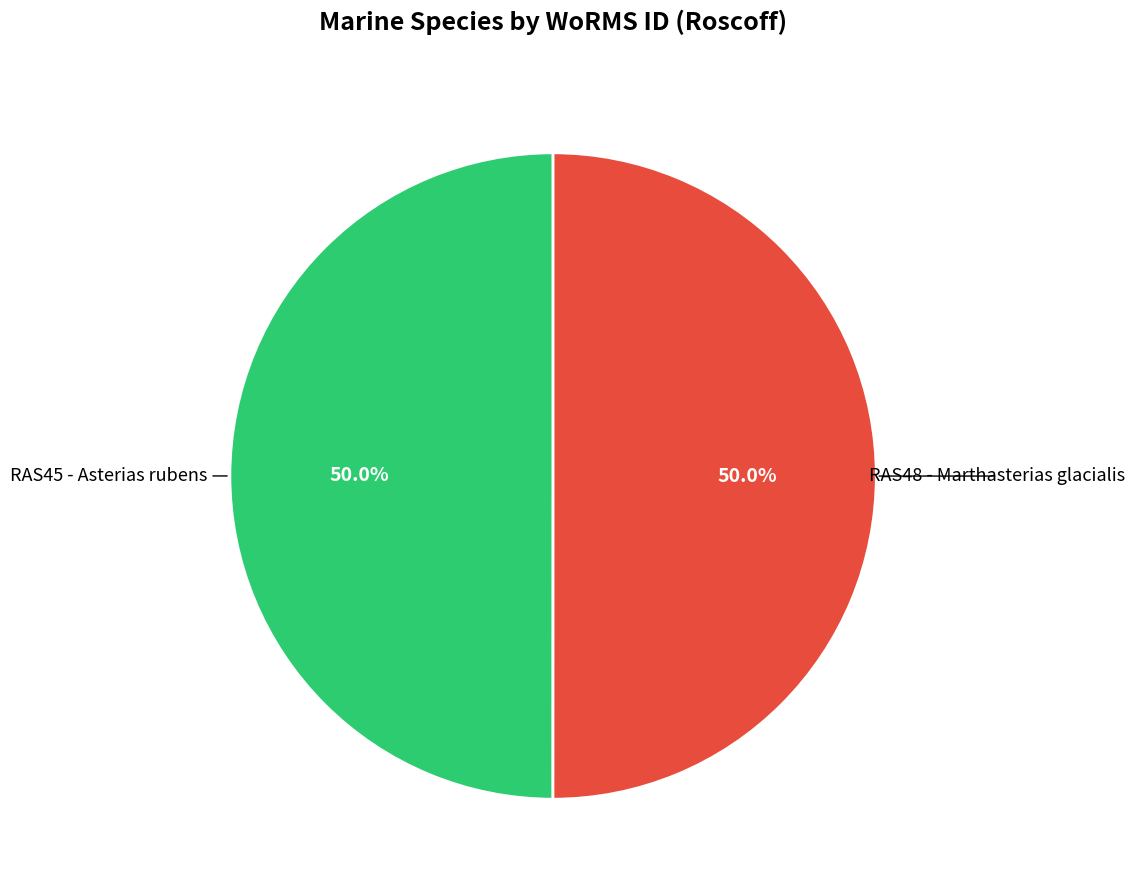

How many segments does this pie chart have?

2